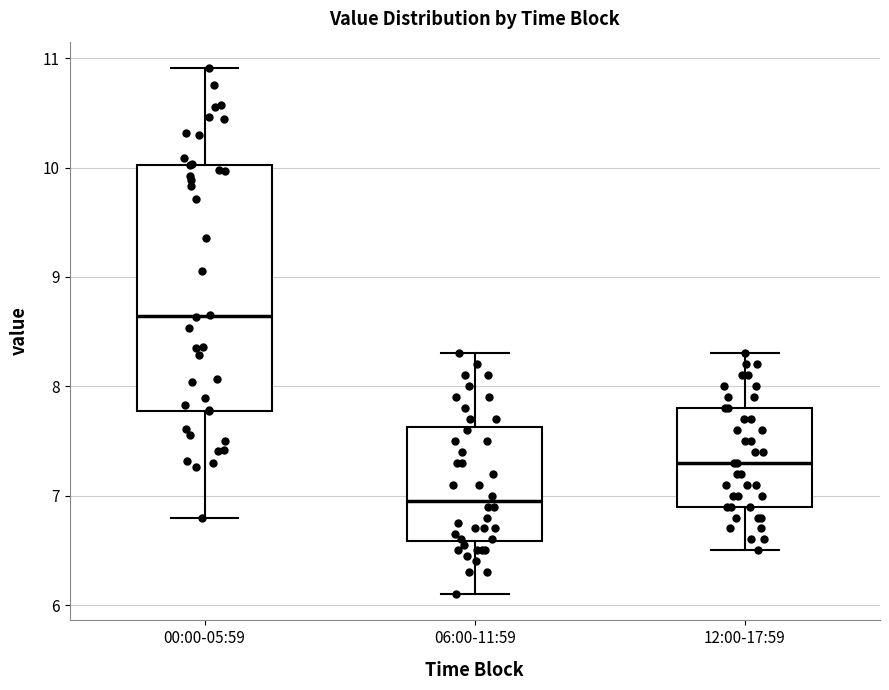

Where is the lower edge of the box for 00:00-05:59 on the y-axis? The values are not printed on the chart, so give them approximately, as read against the axis.

7.8